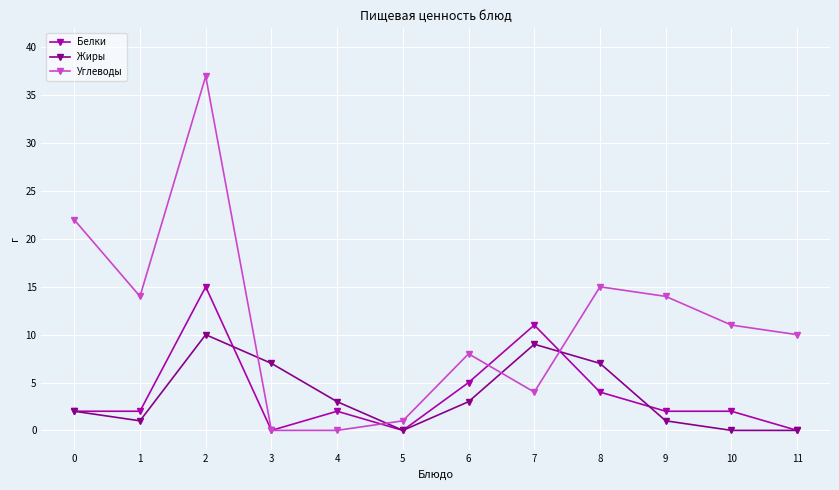

Reading right to left, what are all the values shown in this chart?

Белки: 11=0	10=2	9=2	8=4	7=11	6=5	5=0	4=2	3=0	2=15	1=2	0=2
Жиры: 11=0	10=0	9=1	8=7	7=9	6=3	5=0	4=3	3=7	2=10	1=1	0=2
Углеводы: 11=10	10=11	9=14	8=15	7=4	6=8	5=1	4=0	3=0	2=37	1=14	0=22